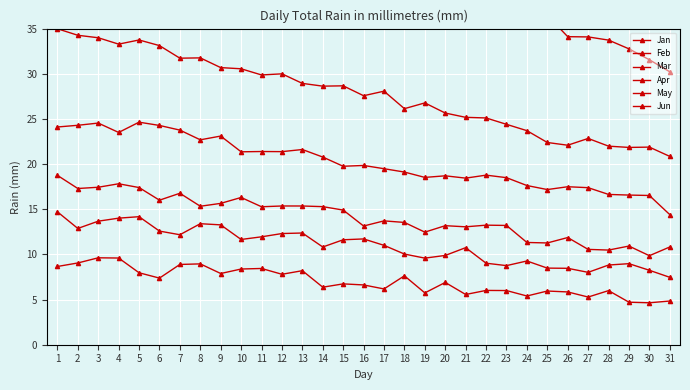

True or false: Jun and May cross at least once.

False